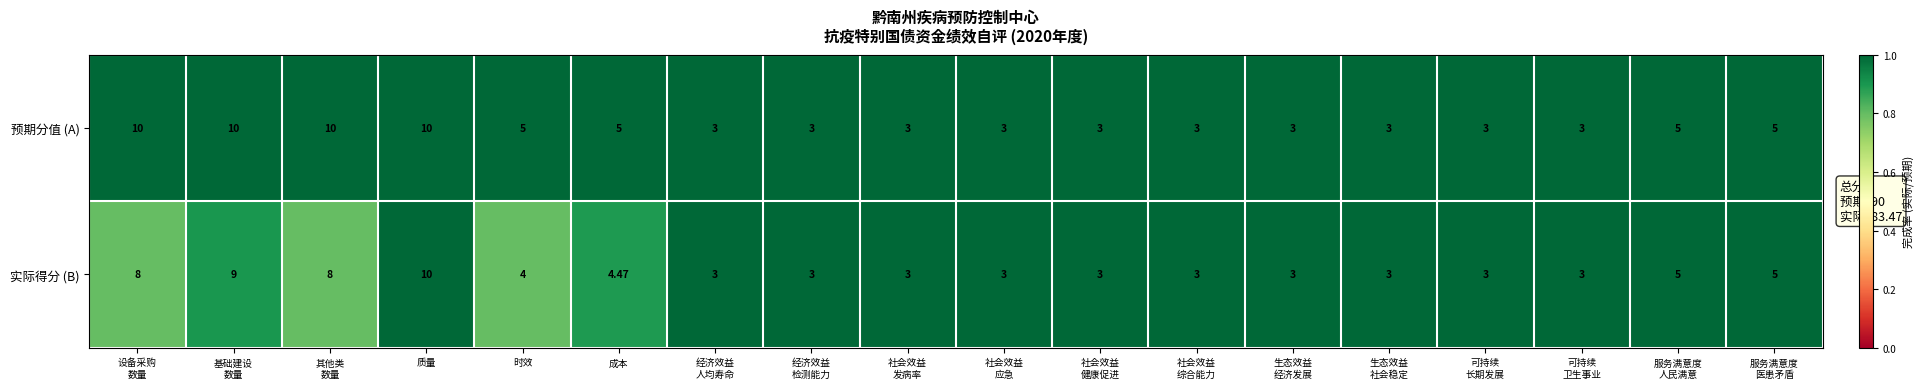

At which category is the sum across all series the highest?

质量